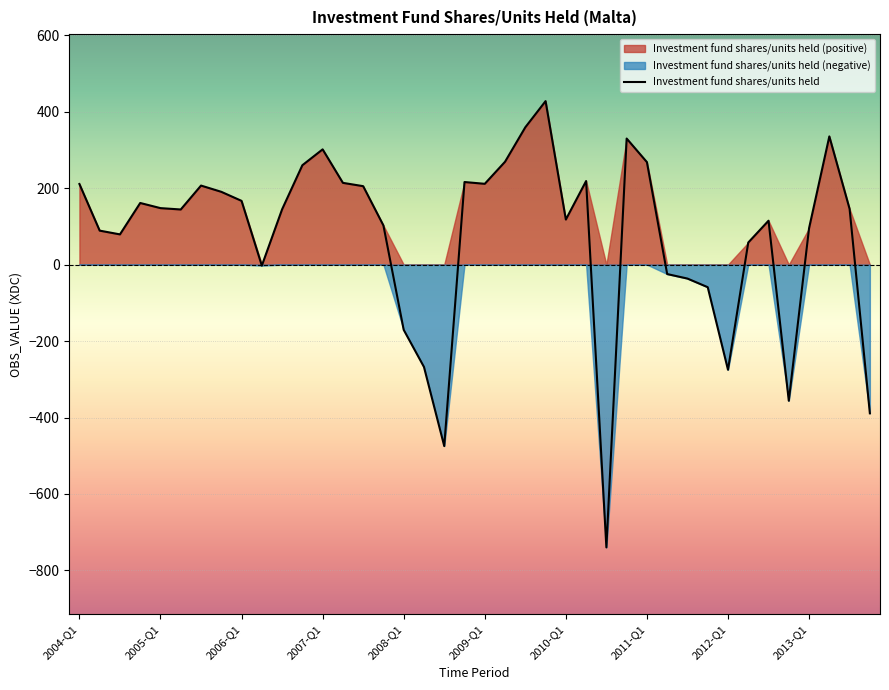

Where does the data first go above 145?

2004-Q1